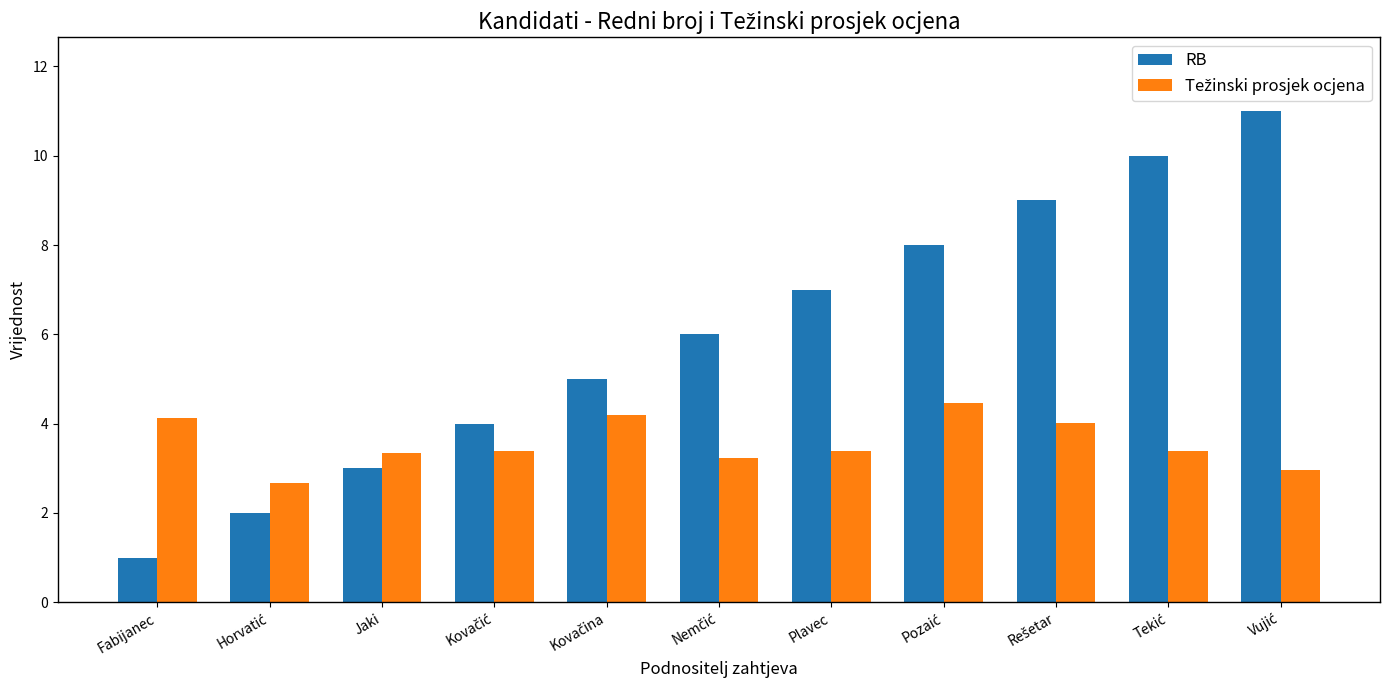

What is the greatest value displayed?

11.0